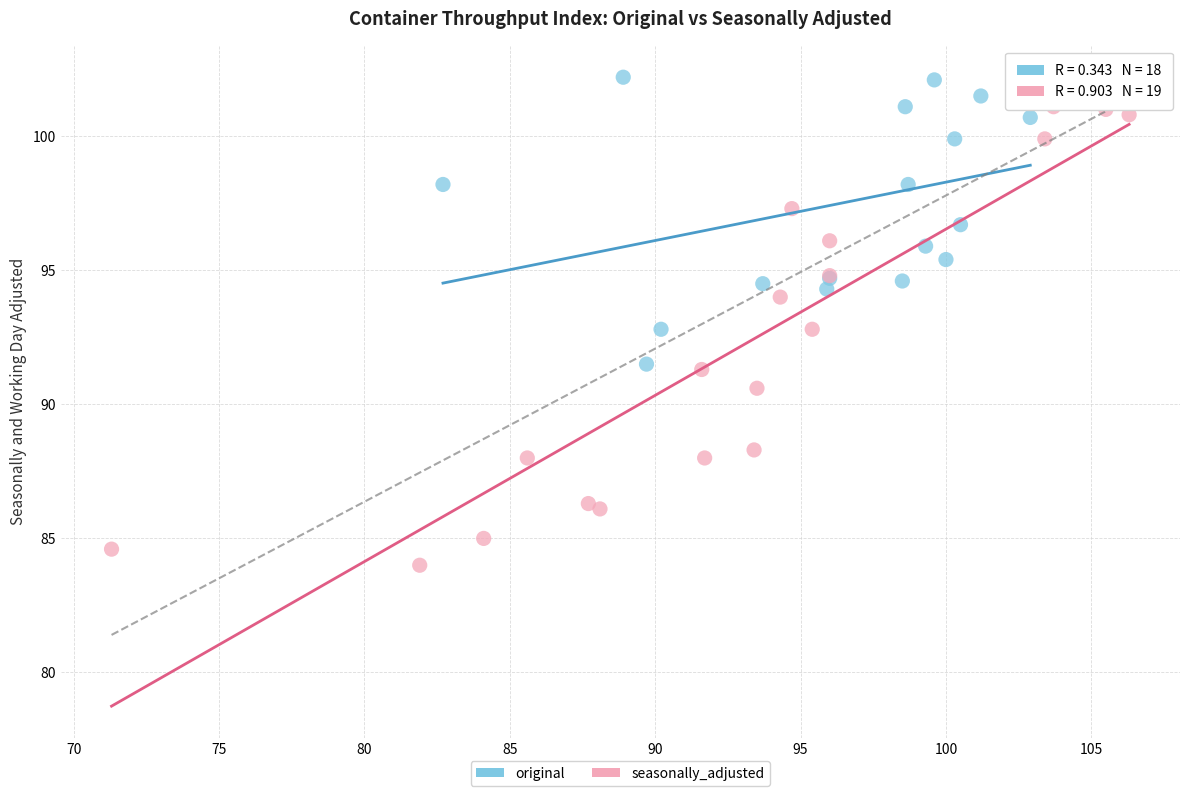

Which series has the widest spread of Y values?

seasonally_adjusted